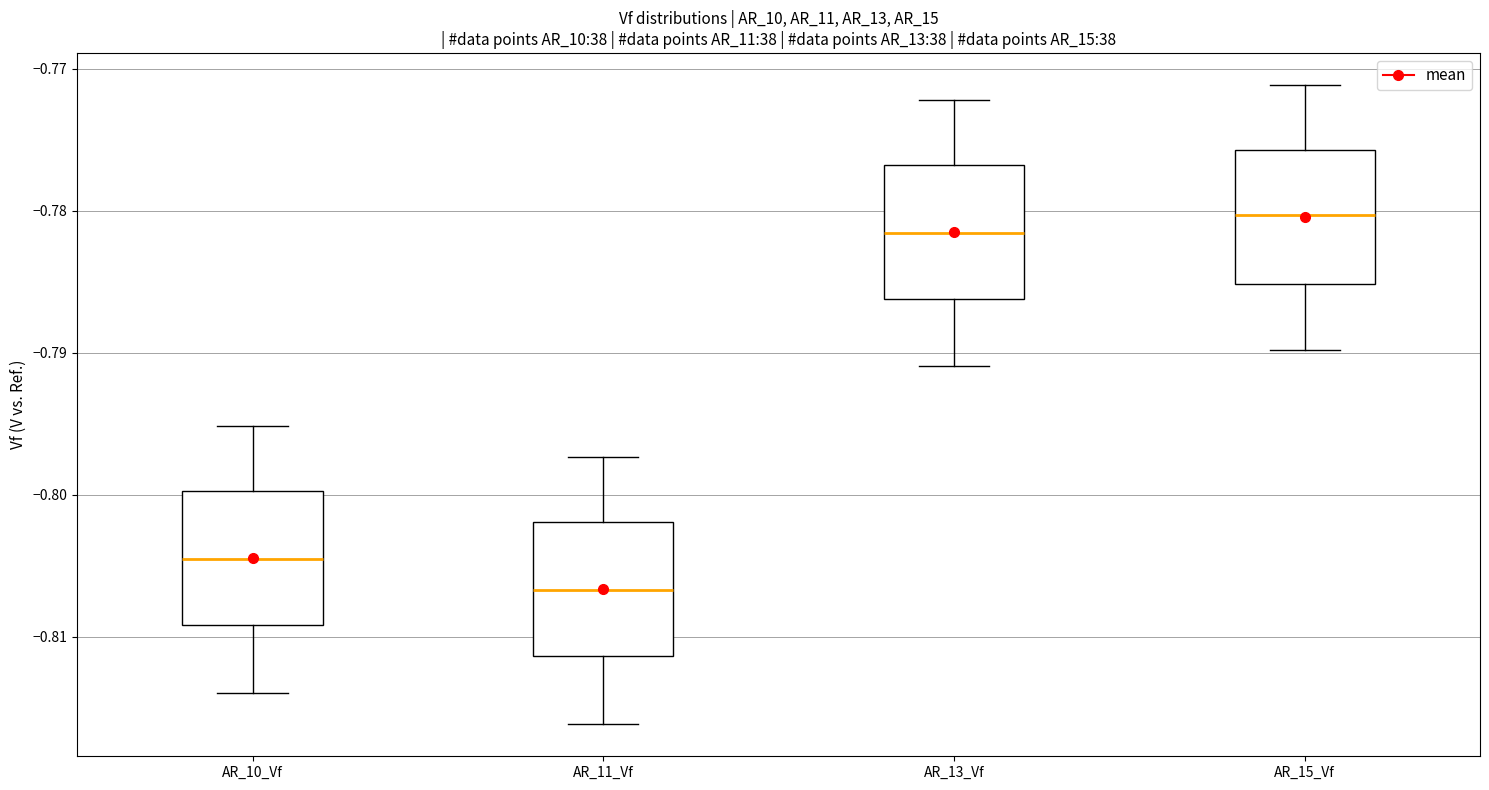

Which box's median line is the lowest?

AR_11_Vf